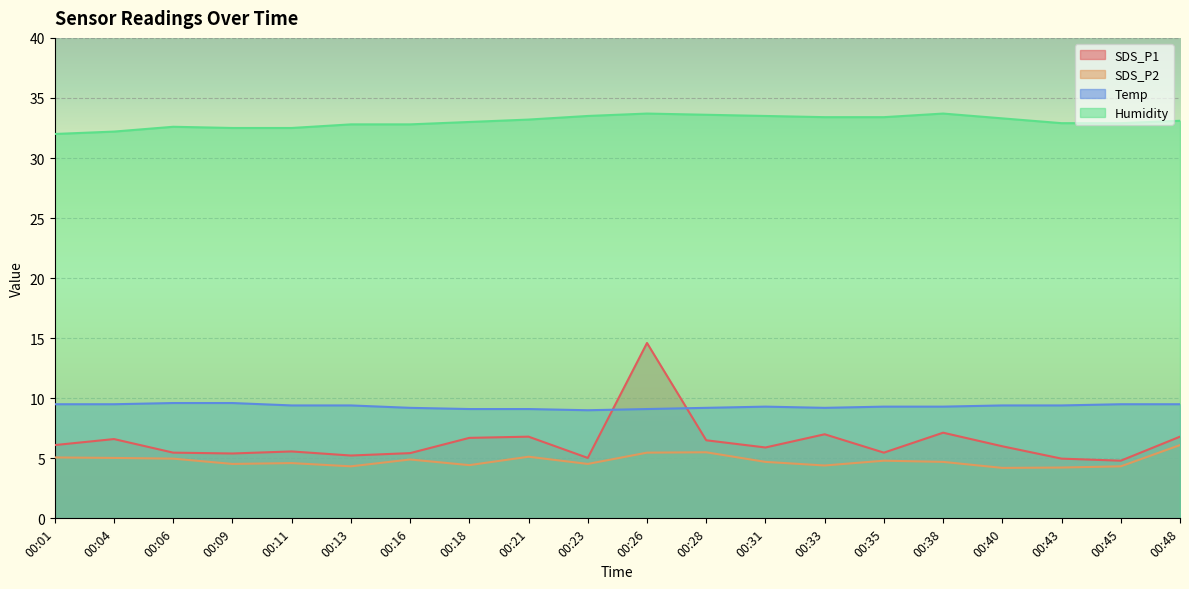

What is the difference between the second highest and minimum values in the SDS_P2 series?

1.3